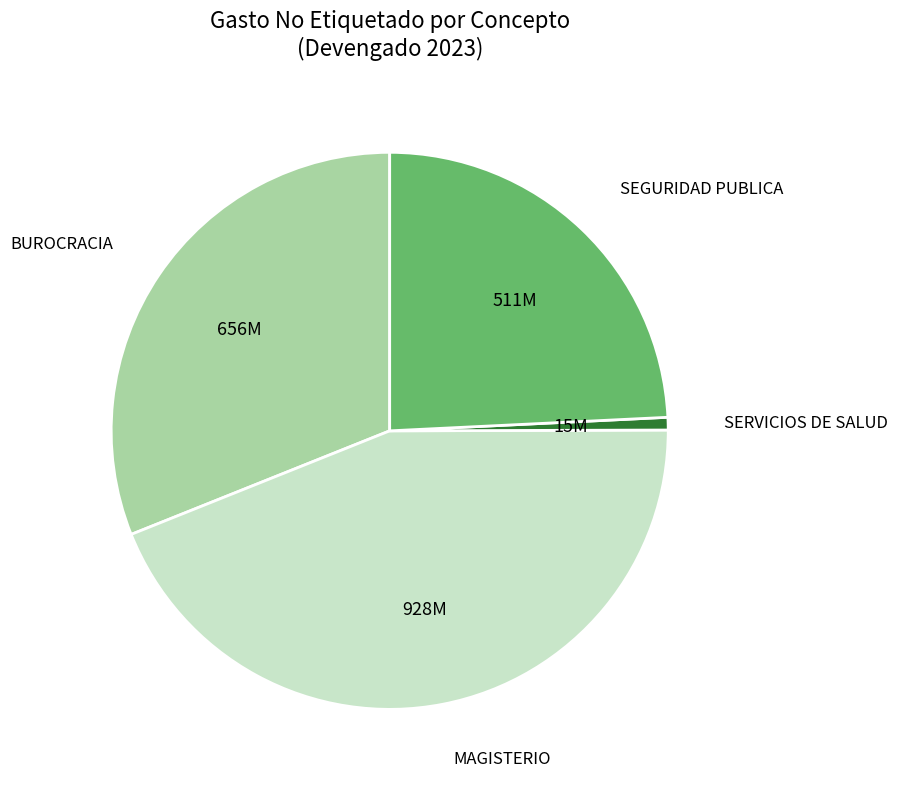

Is there any slice that represents more than half of the pie?

No